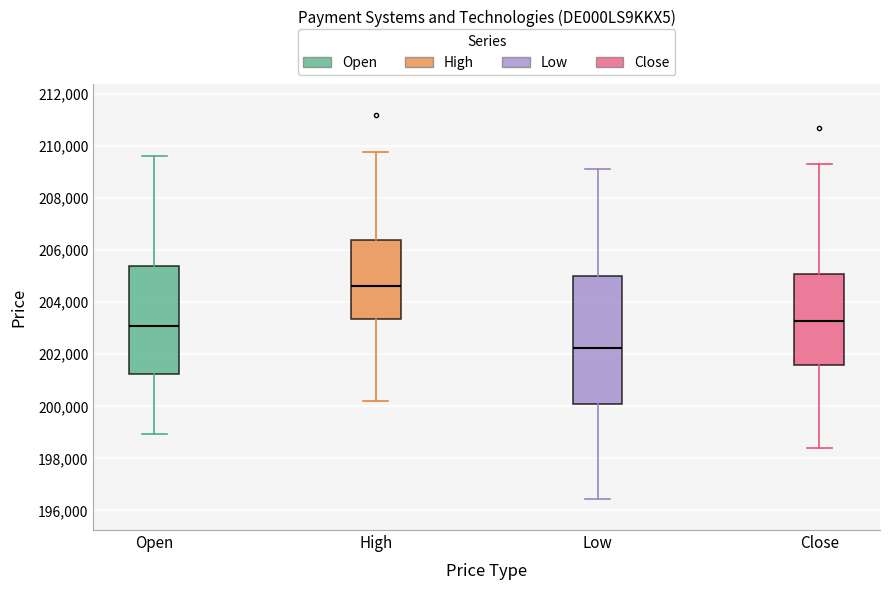

Which box's median line is the lowest?

Low